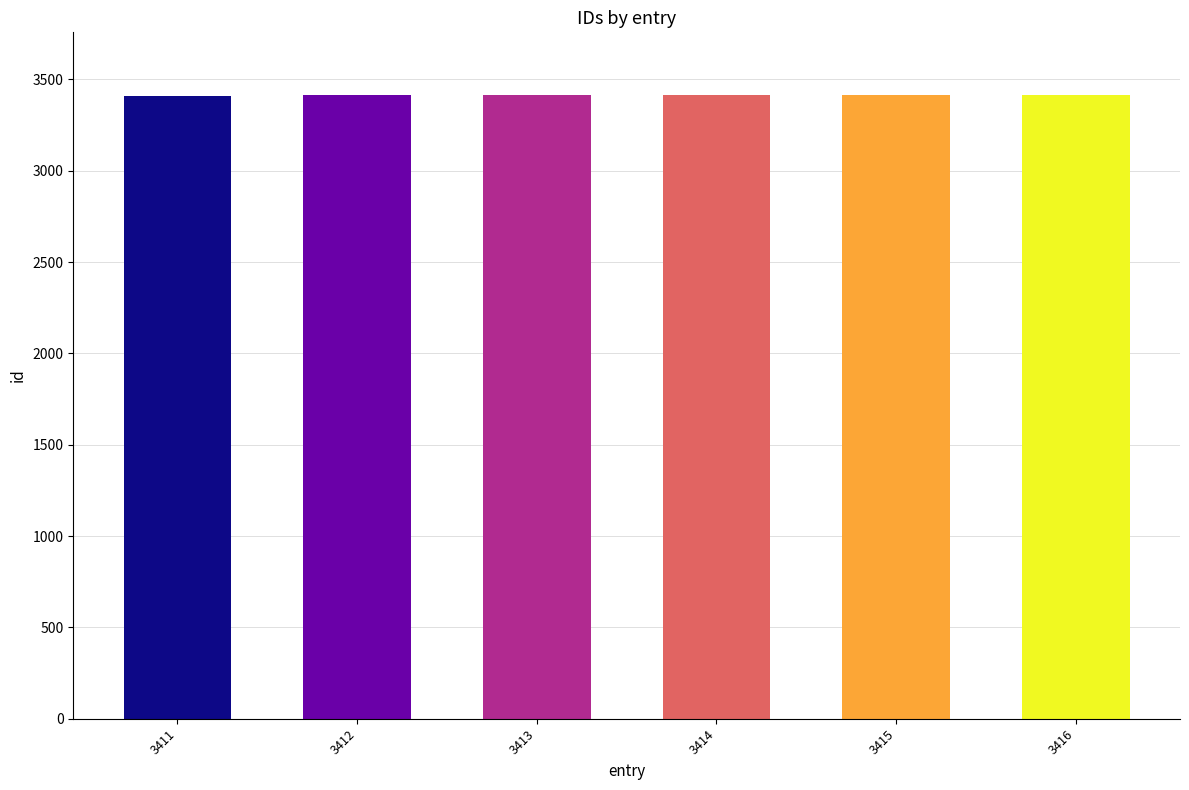

What is the difference between the values at 3414 and 3416?

2